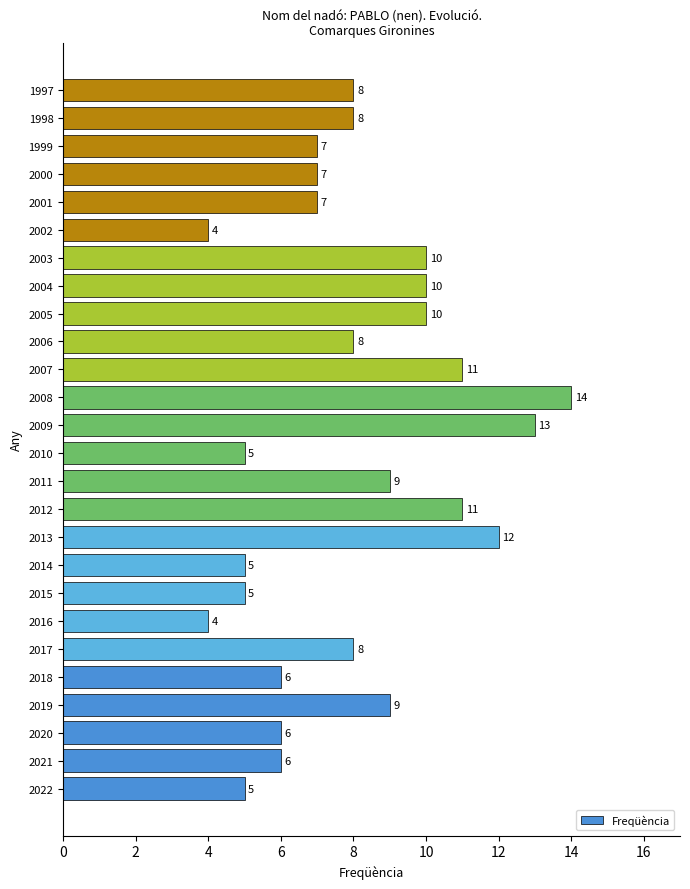

What is the average value?

8